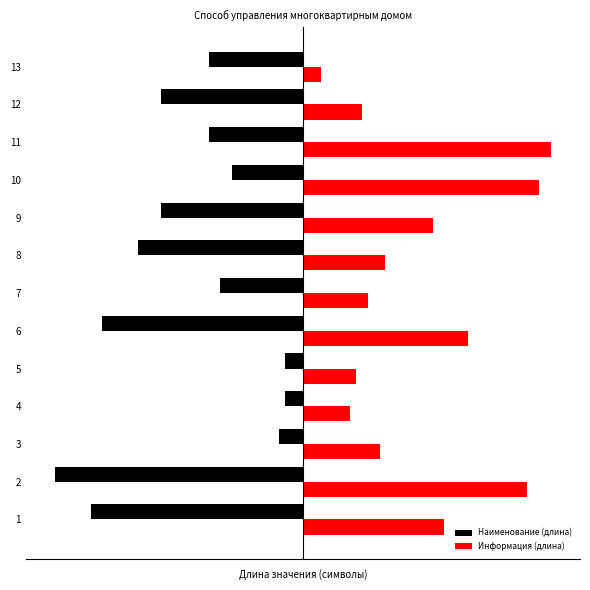

What value does the Информация (длина) series have at 8, to the nearest 5?

15